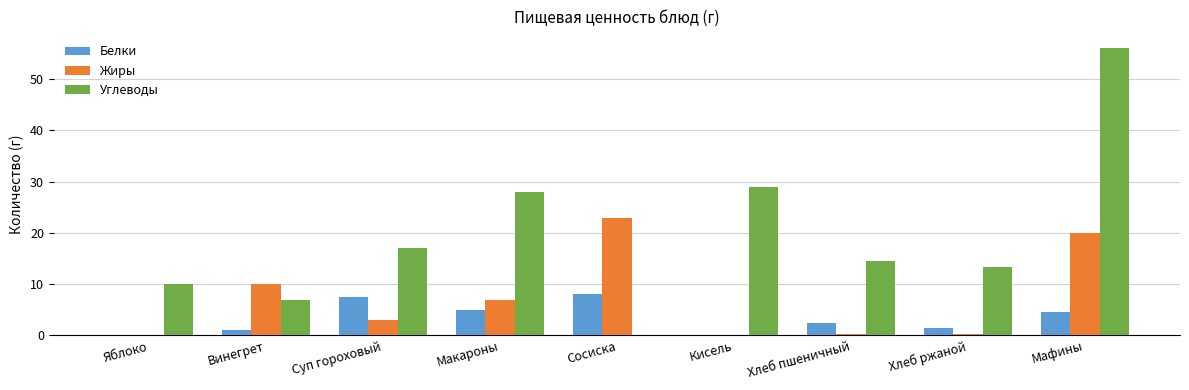

What is the sum of all Белки values?

29.8